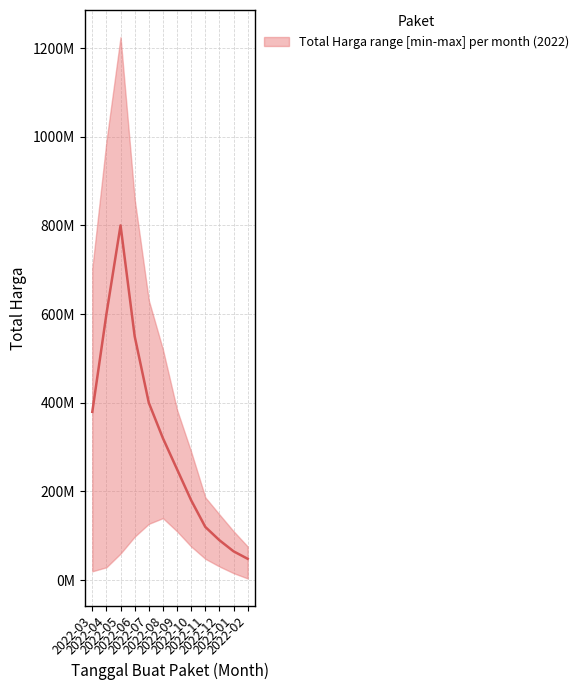

Reading left to right, extract all data points from this chart.

upper: 2022-03=702875000	2022-04=989525000	2022-05=1224682000	2022-06=859200000	2022-07=631093000	2022-08=520118150	2022-09=384140000	2022-10=289478000	2022-11=186715000	2022-12=148140000	2022-01=110389990	2022-02=75920000
median: 2022-03=379500000	2022-04=600000000	2022-05=800000000	2022-06=550000000	2022-07=400000000	2022-08=320000000	2022-09=250000000	2022-10=180000000	2022-11=120000000	2022-12=90000000	2022-01=65000000	2022-02=48140000
lower: 2022-03=19950000	2022-04=29000000	2022-05=59935000	2022-06=98000000	2022-07=127000000	2022-08=139800000	2022-09=110000000	2022-10=75920000	2022-11=48140000	2022-12=30800000	2022-01=15787200	2022-02=3825000